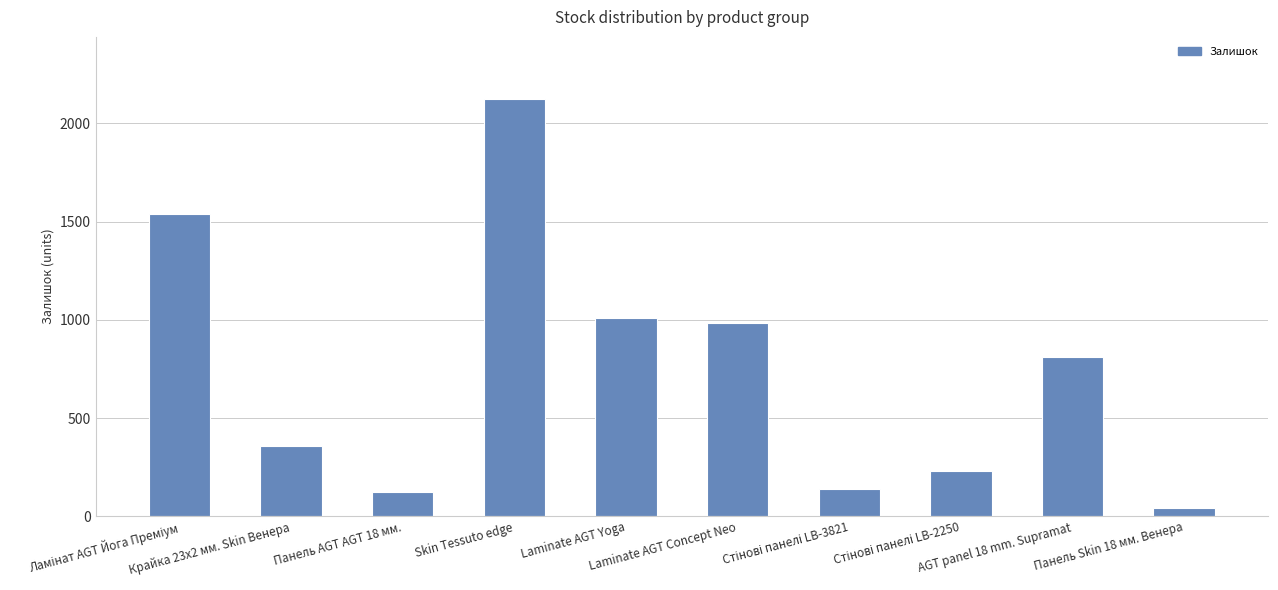

What is the label of the 5th bar from the right?

Laminate AGT Concept Neo